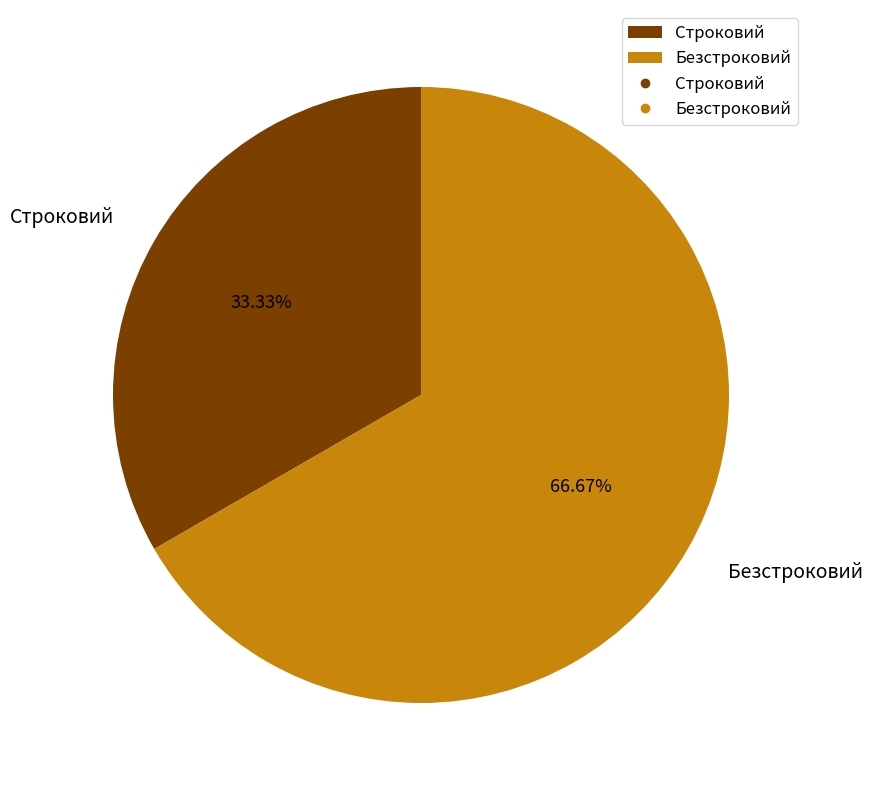

What is the ratio of the value at Безстроковий to the value at Строковий?

2.0